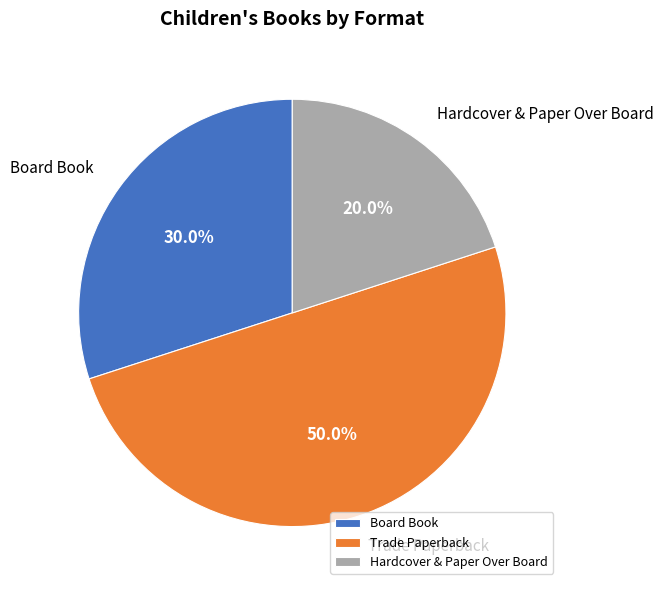

Rank the categories by value from highest to lowest.

Trade Paperback, Board Book, Hardcover & Paper Over Board